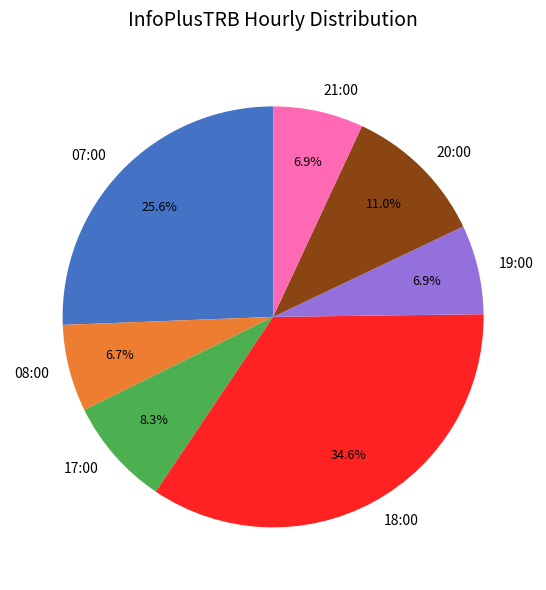

What is the largest slice in the pie chart?

18:00